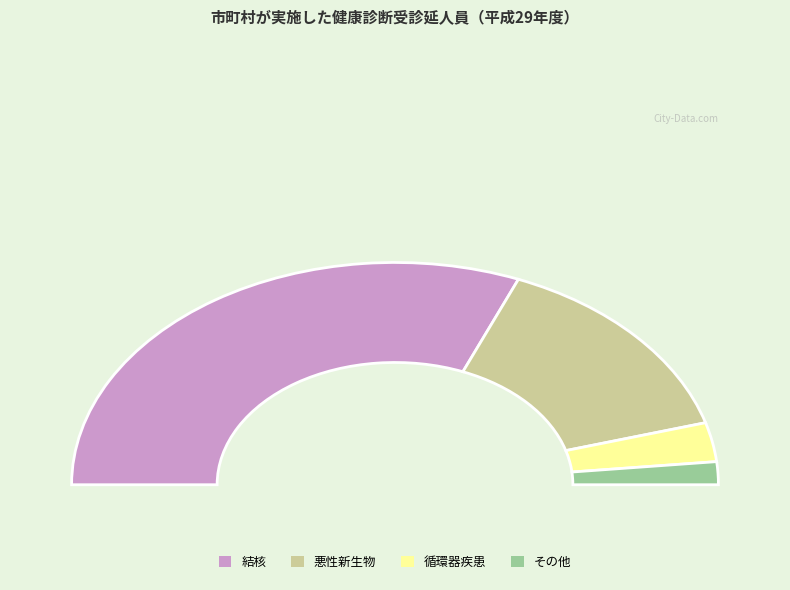

Count the number of slices in the pie.

4